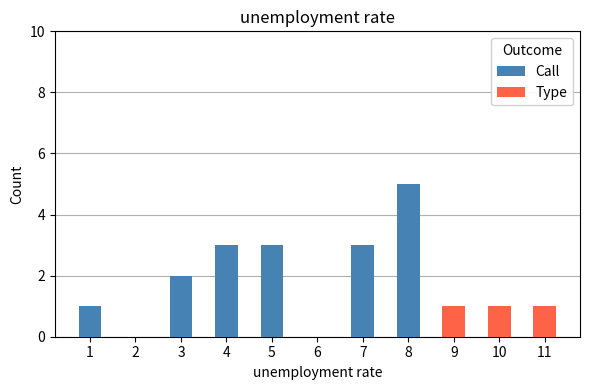

At which category is the sum across all series the highest?

8